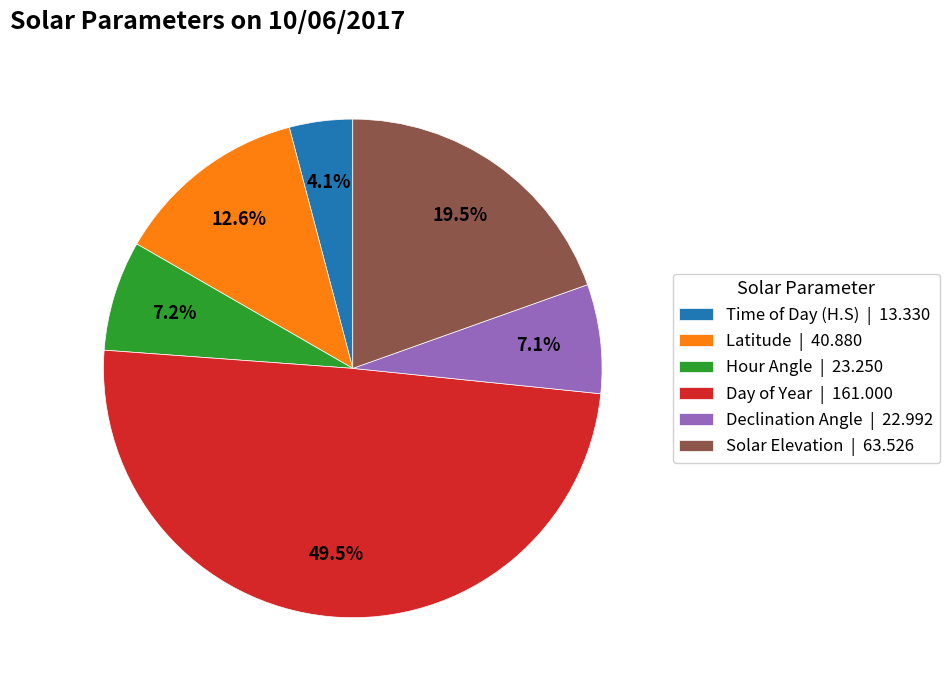

Between Time of Day (H.S) | 13.330 and Hour Angle | 23.250, which is larger?

Hour Angle | 23.250